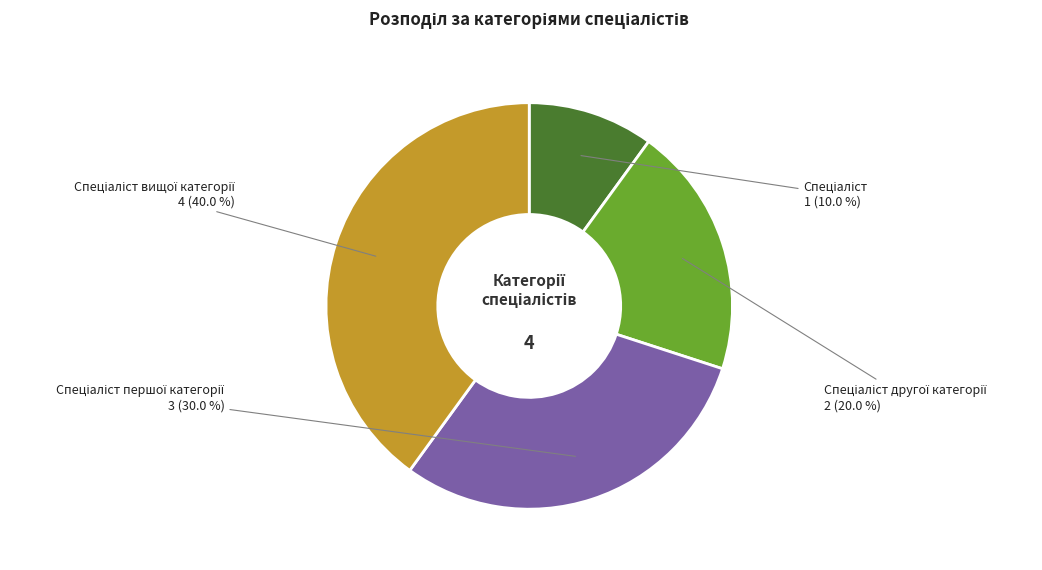

Is there any slice that represents more than half of the pie?

No